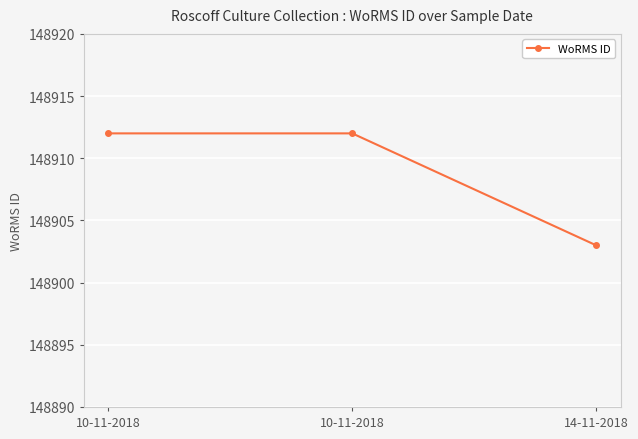

Rank the categories by value from highest to lowest.

10-11-2018, 10-11-2018, 14-11-2018